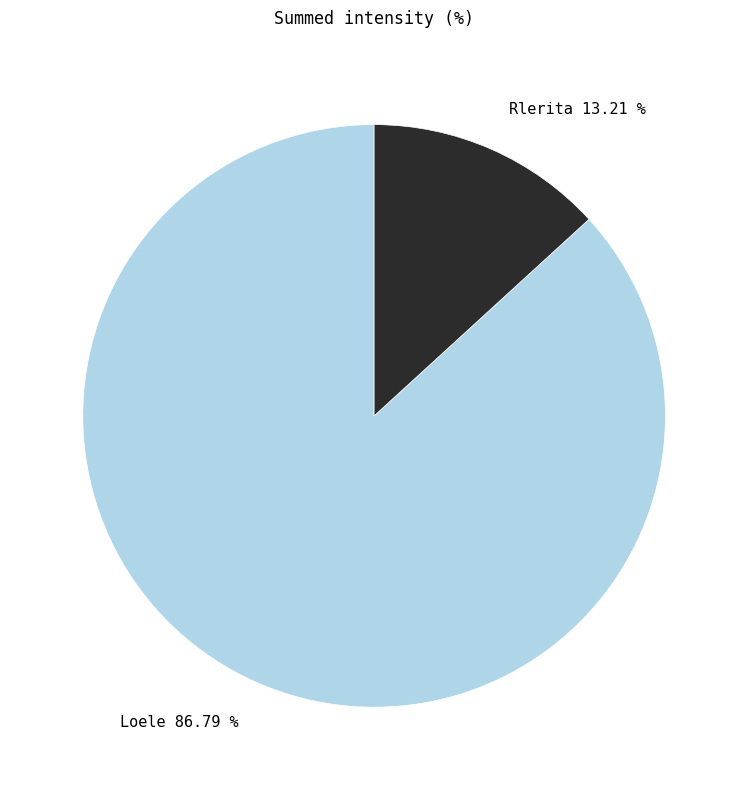

What is the ratio of the value at Rlerita to the value at Loele?

0.2